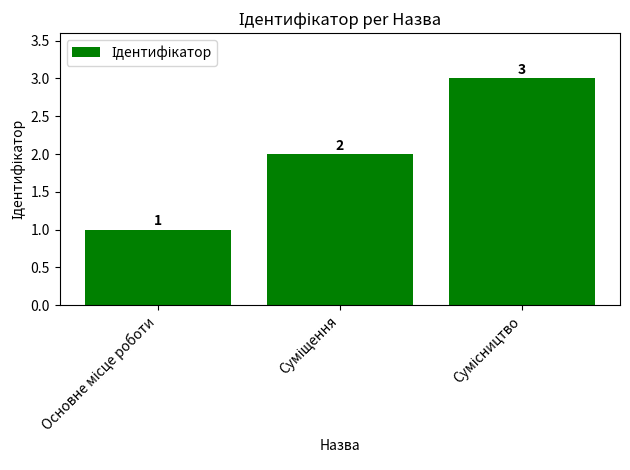

What is the difference between the maximum and minimum values?

2